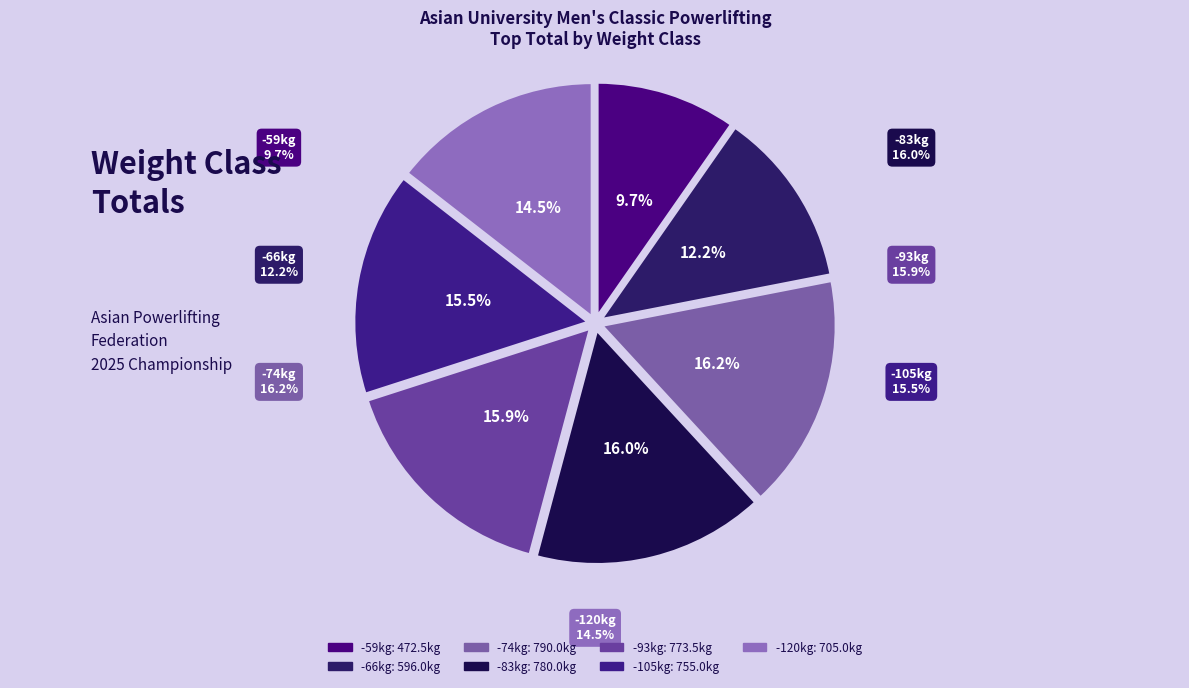

Rank the categories by value from lowest to highest.

-59kg, -66kg, -120kg, -105kg, -93kg, -83kg, -74kg